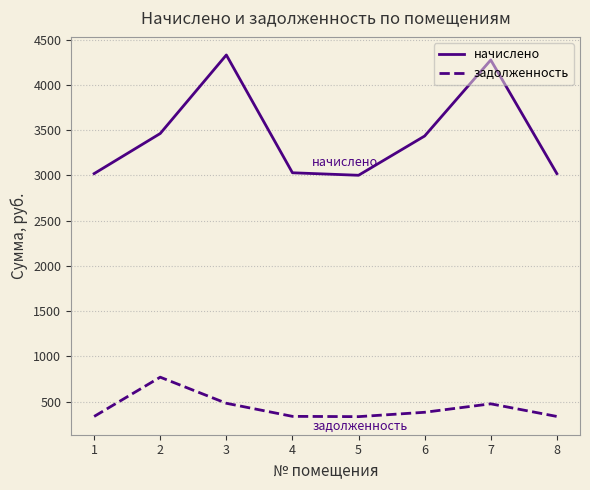

How many lines are shown in the chart?

2